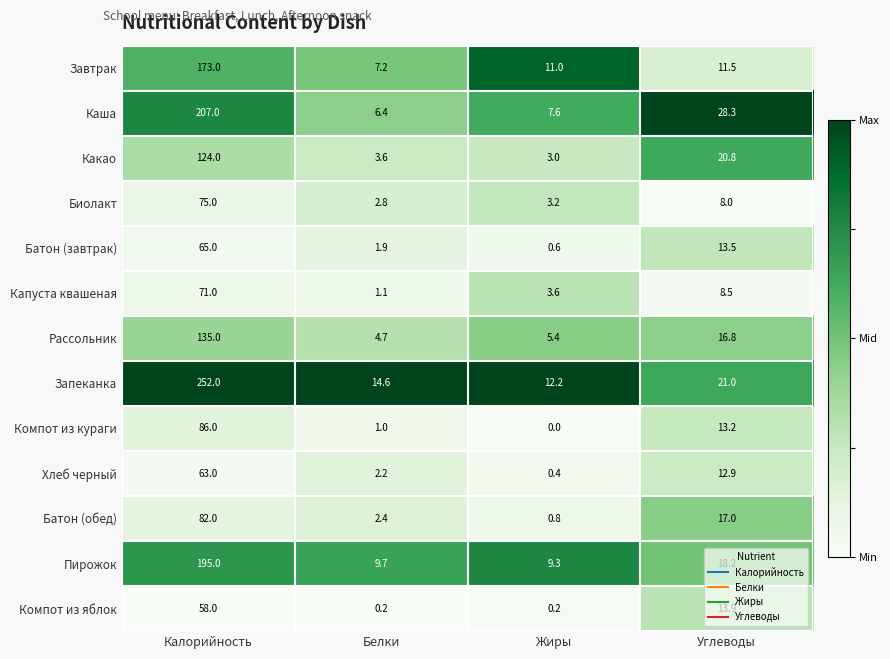

Which series changed the most between Белки and Углеводы?

Каша